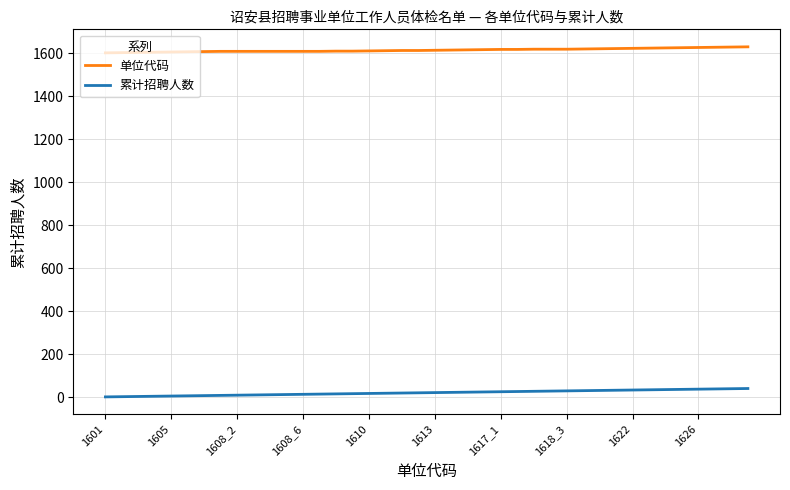

Which series has the largest total across all categories?

单位代码